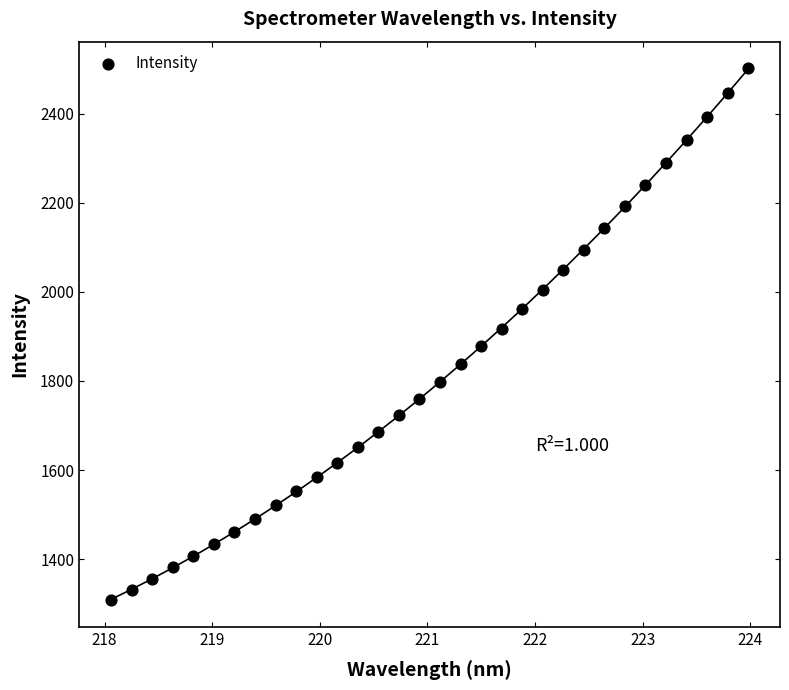

What is the range of X values (max minus min)?

5.9